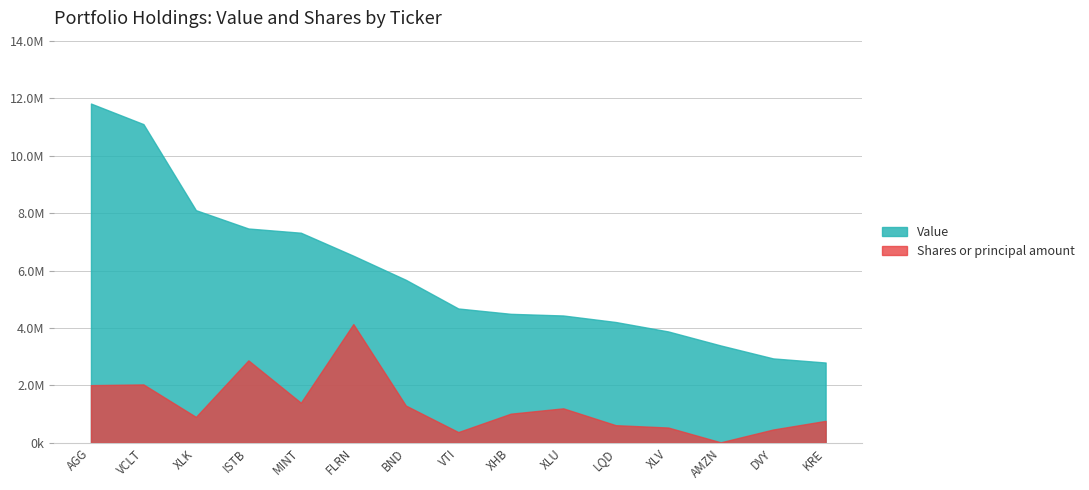

True or false: Value and Shares or principal amount intersect in this chart.

False